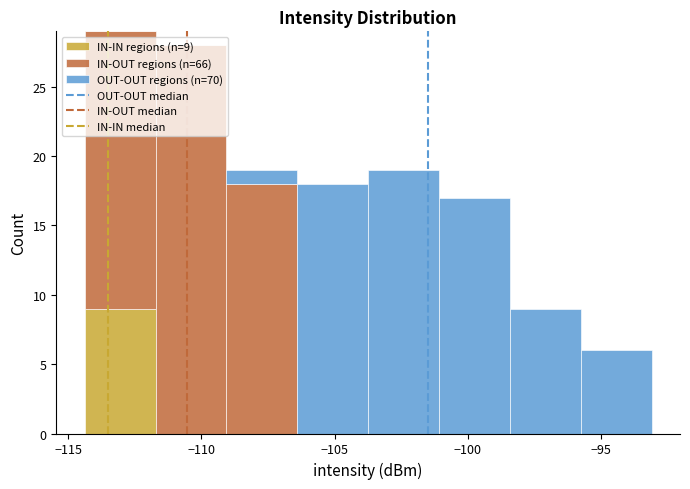

Which range on the x-axis has the tallest stacked bar (by total height)?

-114.5 to -111.5